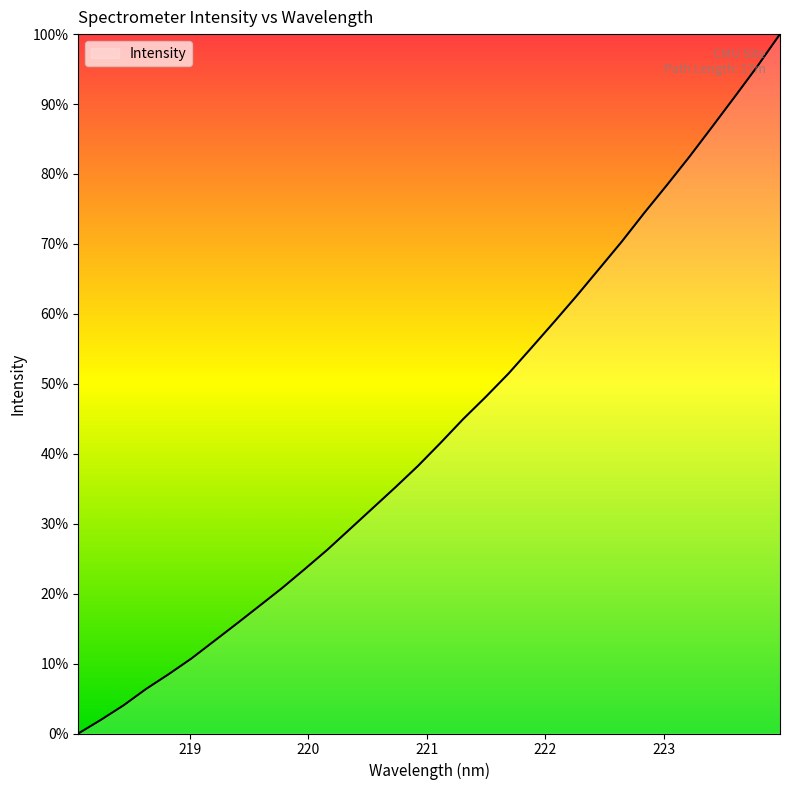

What is the maximum value shown in the chart?

100.0